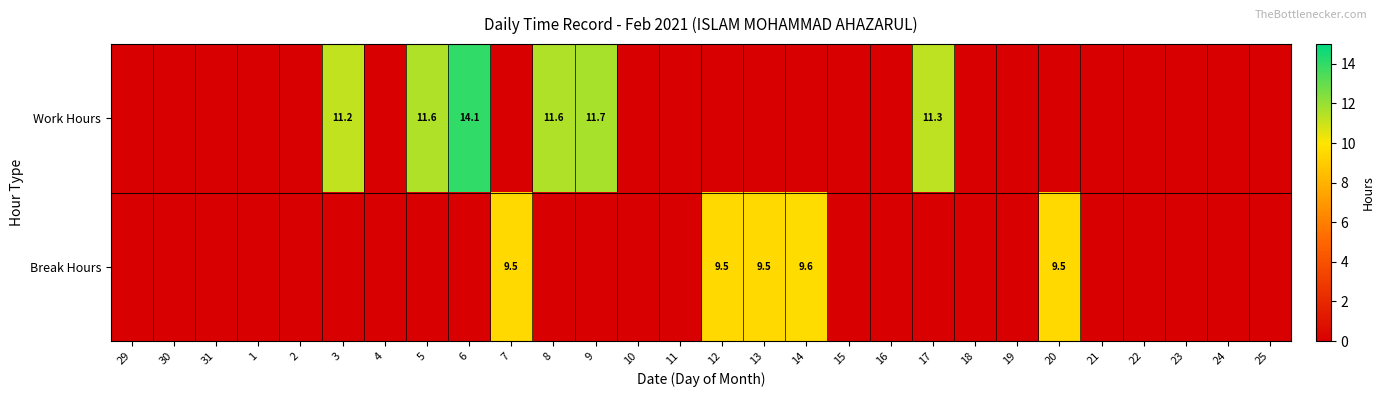

The value of Break Hours at 12 is 9.5. True or false?

True